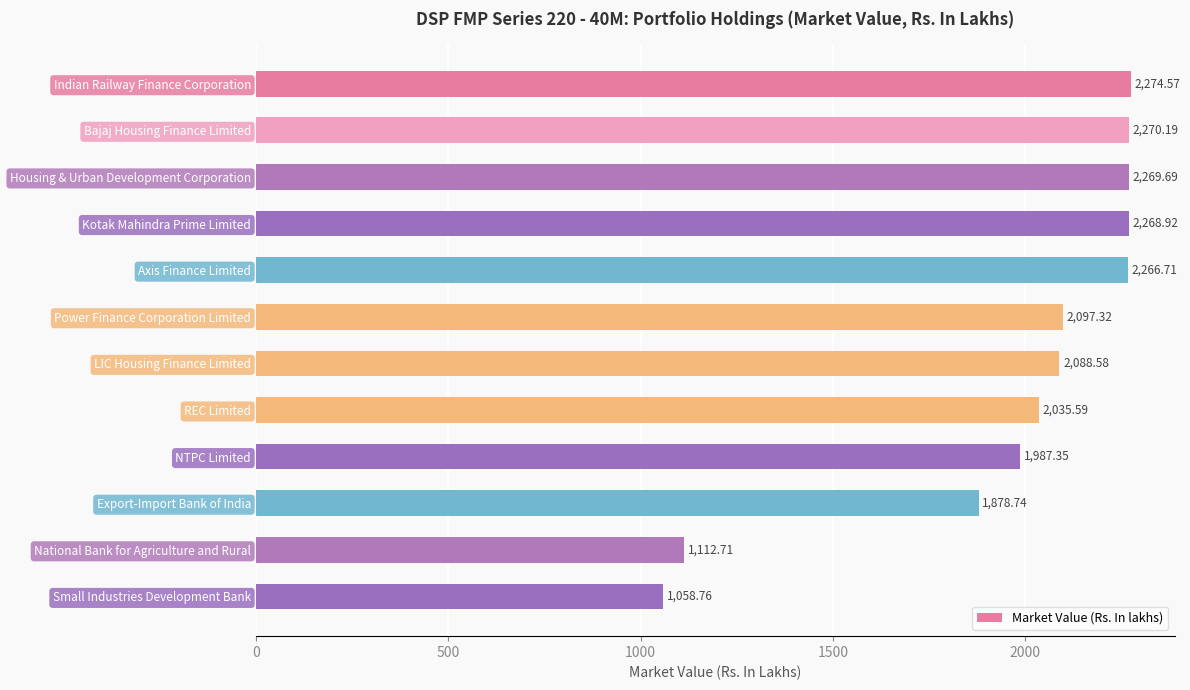

Where is the data nearest to the value 1666?

Export-Import Bank of India